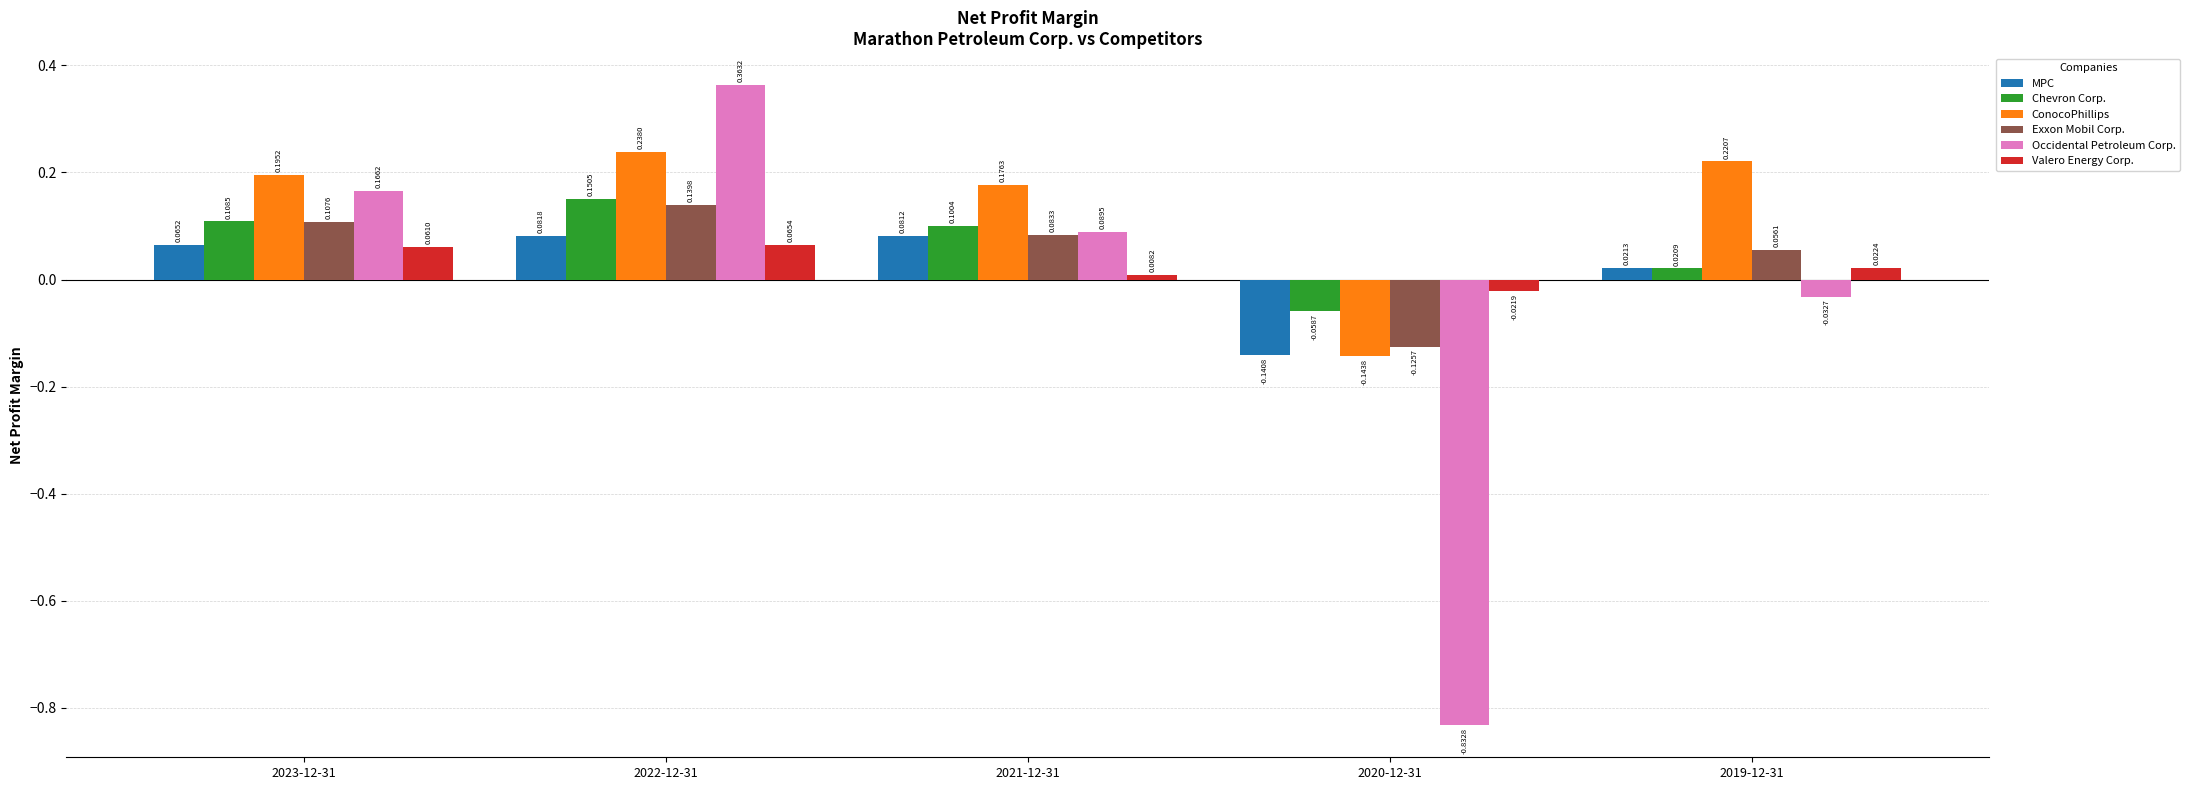

What is the difference between the maximum and minimum values in the Exxon Mobil Corp. series?

0.3